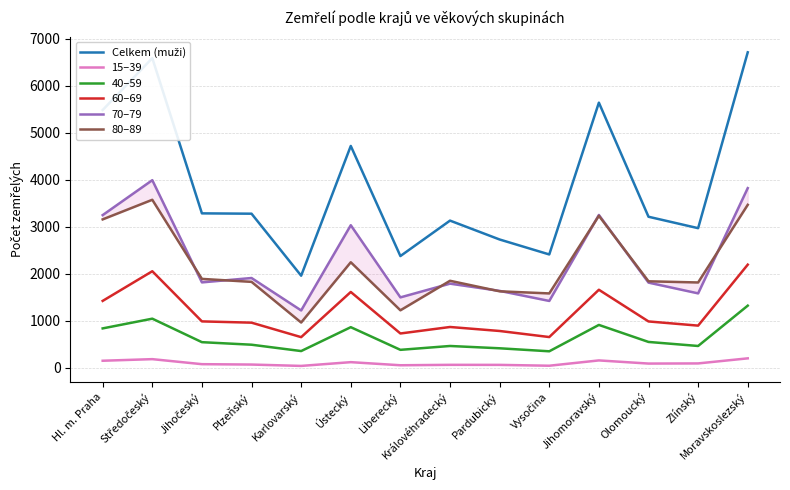

Reading left to right, what are all the values shown in this chart?

Celkem (muži): Hl. m. Praha=5487	Středočeský=6592	Jihočeský=3289	Plzeňský=3282	Karlovarský=1963	Ústecký=4723	Liberecký=2381	Královéhradecký=3135	Pardubický=2733	Vysočina=2415	Jihomoravský=5644	Olomoucký=3217	Zlínský=2974	Moravskoslezský=6715
15–39: Hl. m. Praha=154	Středočeský=188	Jihočeský=81	Plzeňský=73	Karlovarský=44	Ústecký=124	Liberecký=58	Královéhradecký=67	Pardubický=66	Vysočina=48	Jihomoravský=161	Olomoucký=94	Zlínský=97	Moravskoslezský=205
40–59: Hl. m. Praha=842	Středočeský=1049	Jihočeský=549	Plzeňský=495	Karlovarský=360	Ústecký=868	Liberecký=386	Královéhradecký=468	Pardubický=419	Vysočina=355	Jihomoravský=916	Olomoucký=554	Zlínský=468	Moravskoslezský=1326
60–69: Hl. m. Praha=1427	Středočeský=2058	Jihočeský=991	Plzeňský=964	Karlovarský=656	Ústecký=1617	Liberecký=734	Královéhradecký=872	Pardubický=787	Vysočina=658	Jihomoravský=1664	Olomoucký=990	Zlínský=901	Moravskoslezský=2198
70–79: Hl. m. Praha=3252	Středočeský=3995	Jihočeský=1821	Plzeňský=1914	Karlovarský=1224	Ústecký=3037	Liberecký=1502	Královéhradecký=1794	Pardubický=1640	Vysočina=1426	Jihomoravský=3255	Olomoucký=1816	Zlínský=1587	Moravskoslezský=3826
80–89: Hl. m. Praha=3161	Středočeský=3578	Jihočeský=1895	Plzeňský=1832	Karlovarský=967	Ústecký=2249	Liberecký=1227	Královéhradecký=1855	Pardubický=1631	Vysočina=1586	Jihomoravský=3237	Olomoucký=1844	Zlínský=1819	Moravskoslezský=3471